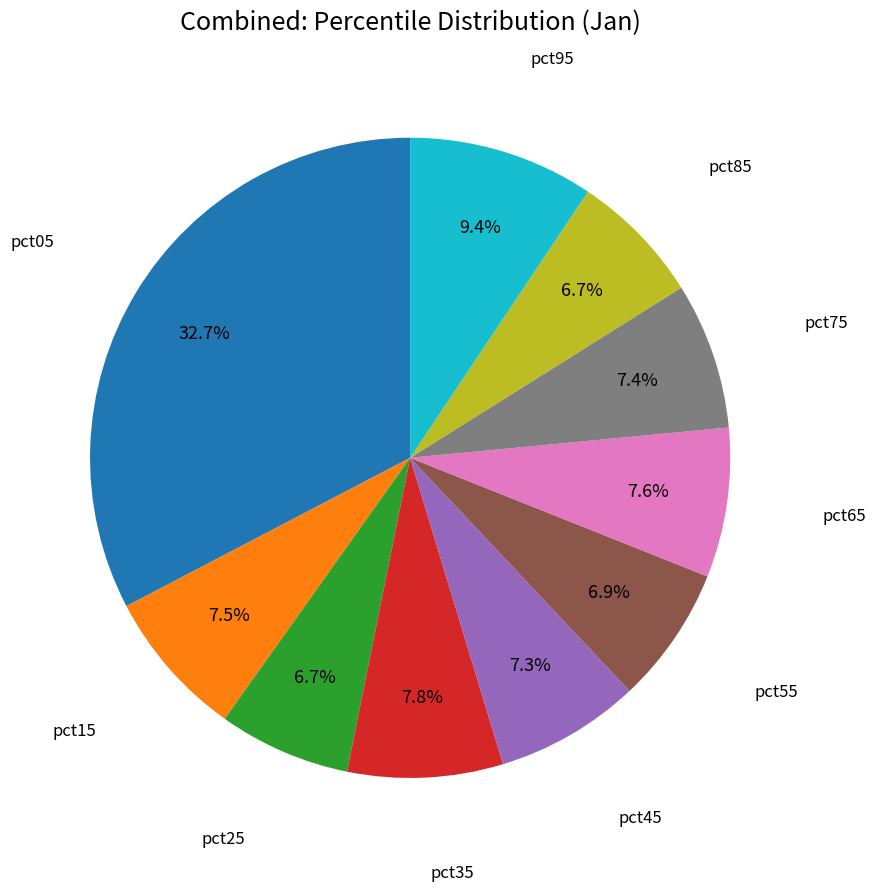

To the nearest percent, what is the difference between the largest and smallest slice percentages?

26%